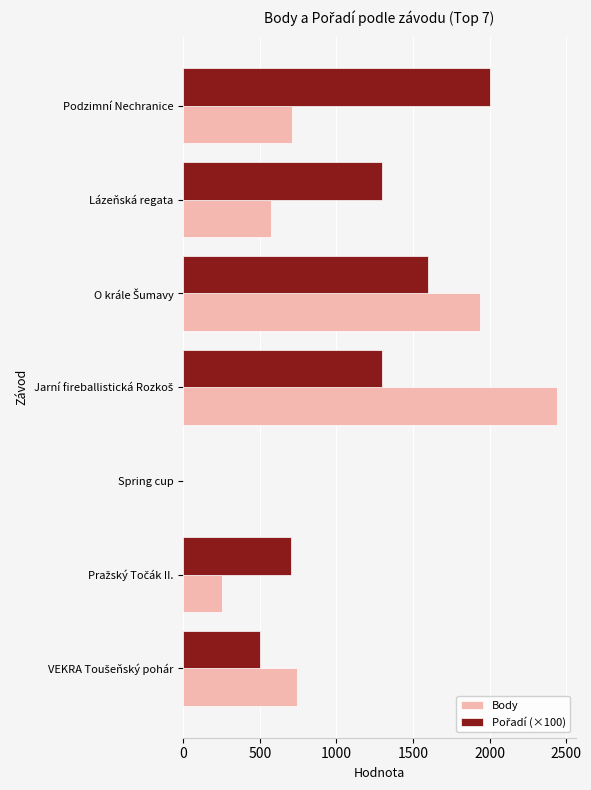

What is the approximate value of Body at Podzimní Nechranice?

707